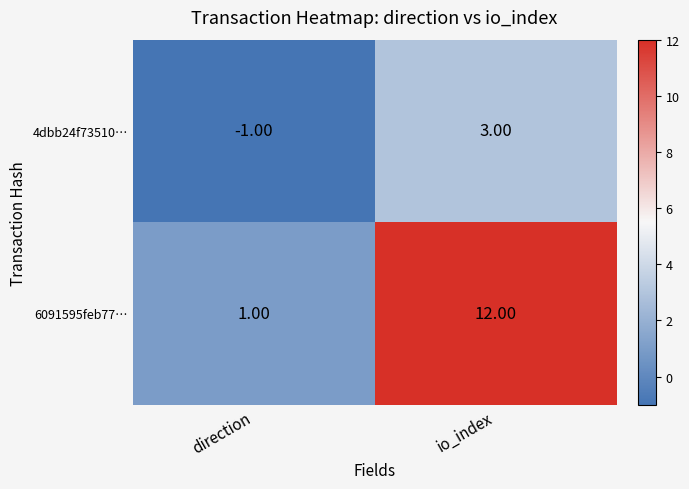

What is the total value across all series at io_index?

15